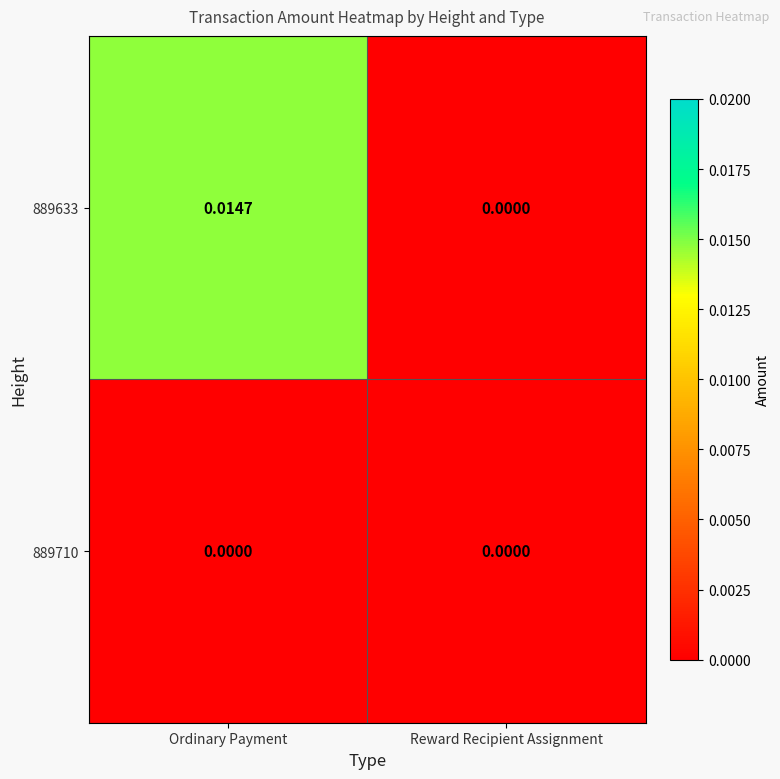

List the series in order of their peak value, lowest first.

889710, 889633